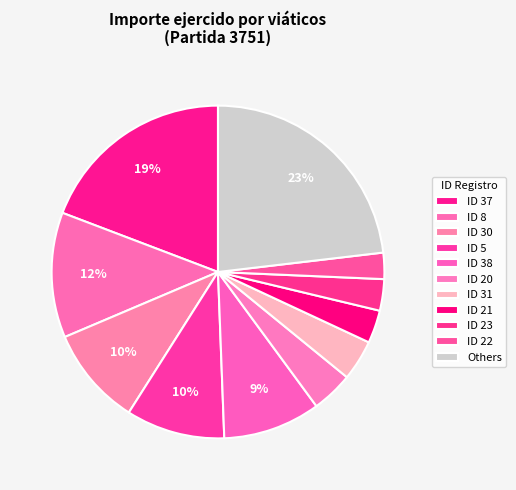

How many slices are in this pie chart?

11